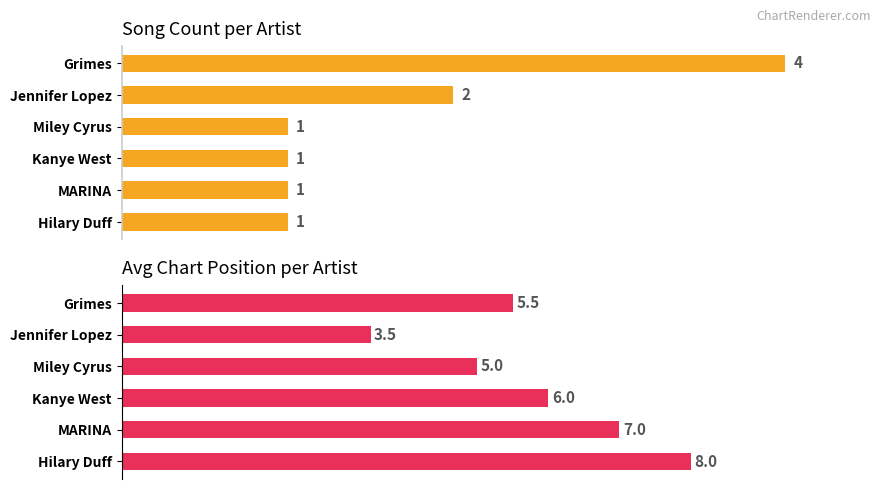

Between Grimes and Jennifer Lopez, which series saw the biggest shift?

Song Count